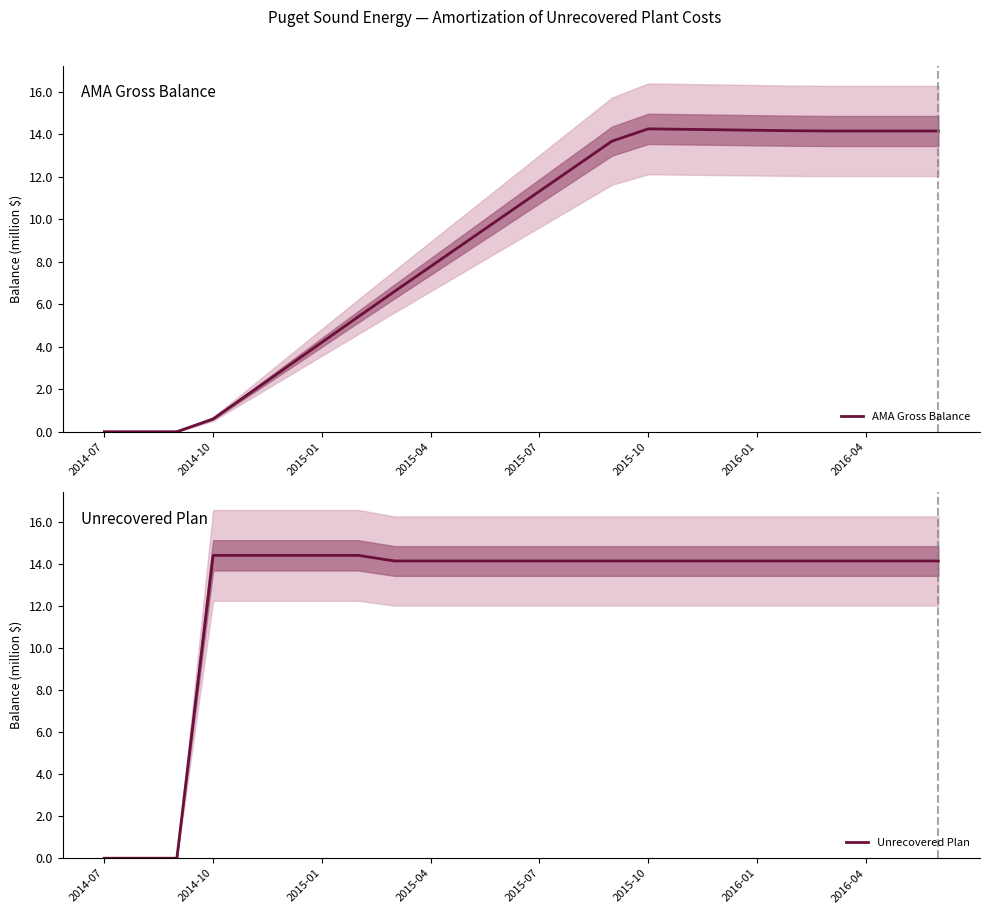

What is the spread (max minus min) of values at 14?

0.5